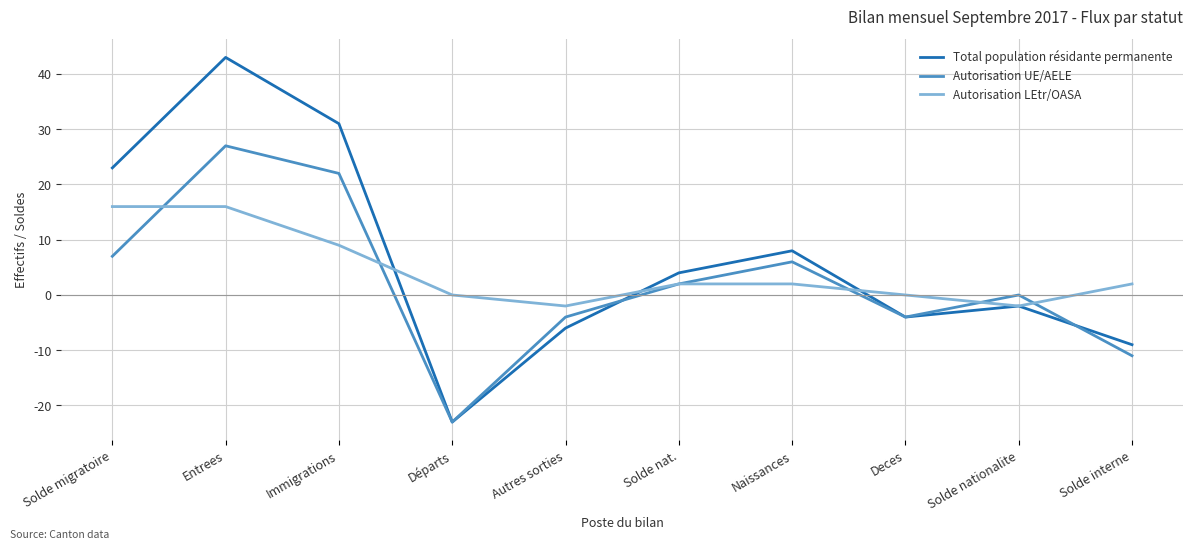

What position from the right is Naissances?

4